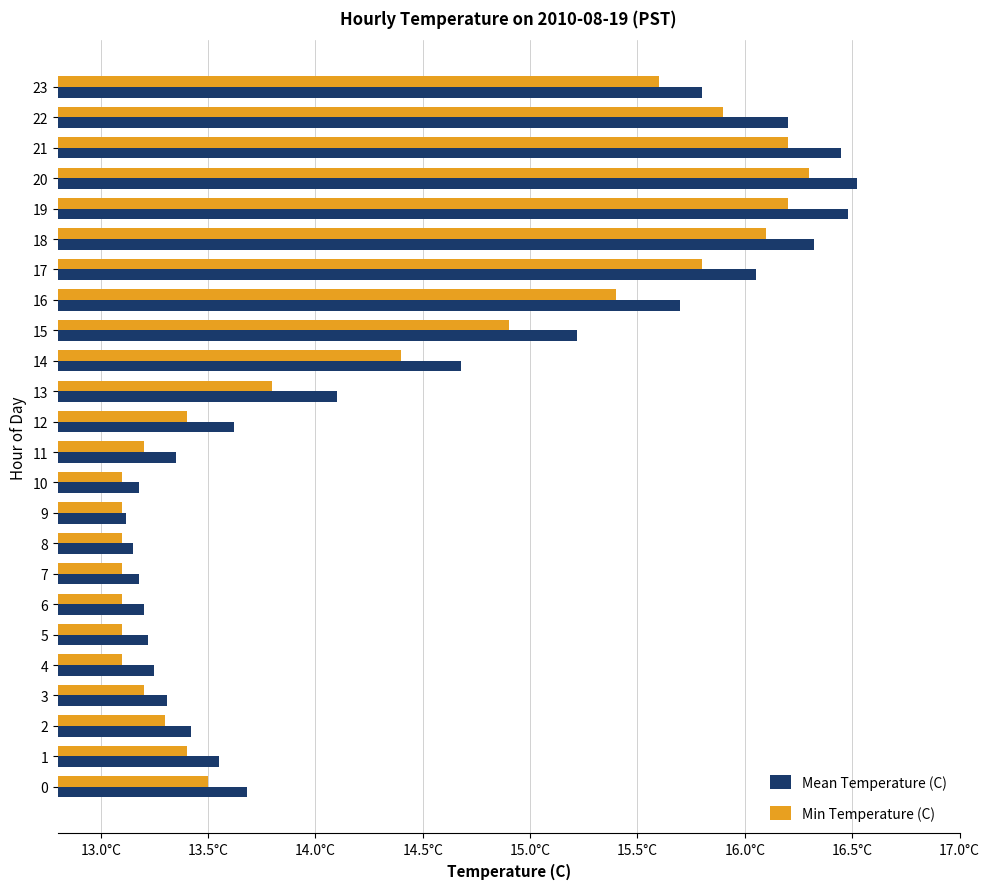

What are all the series names shown in the legend?

Mean Temperature (C), Min Temperature (C)